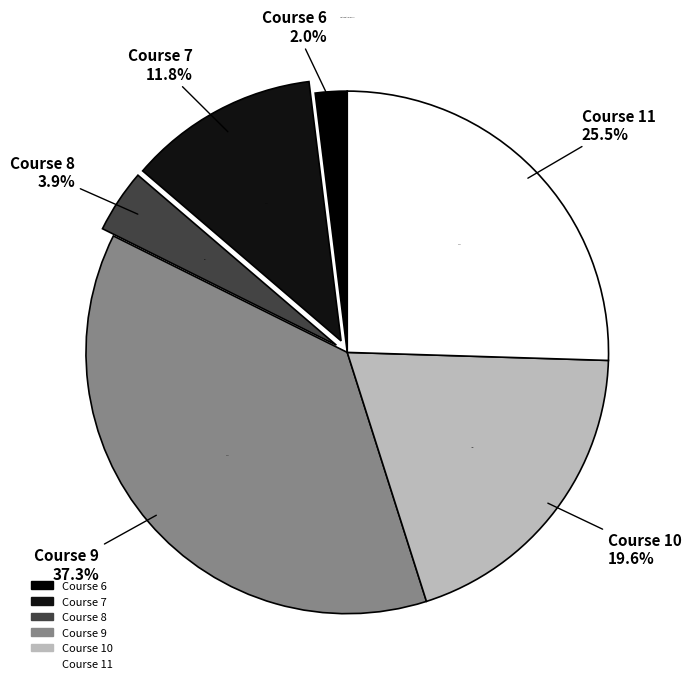

Is it true that 8 is 49% of the pie?

False